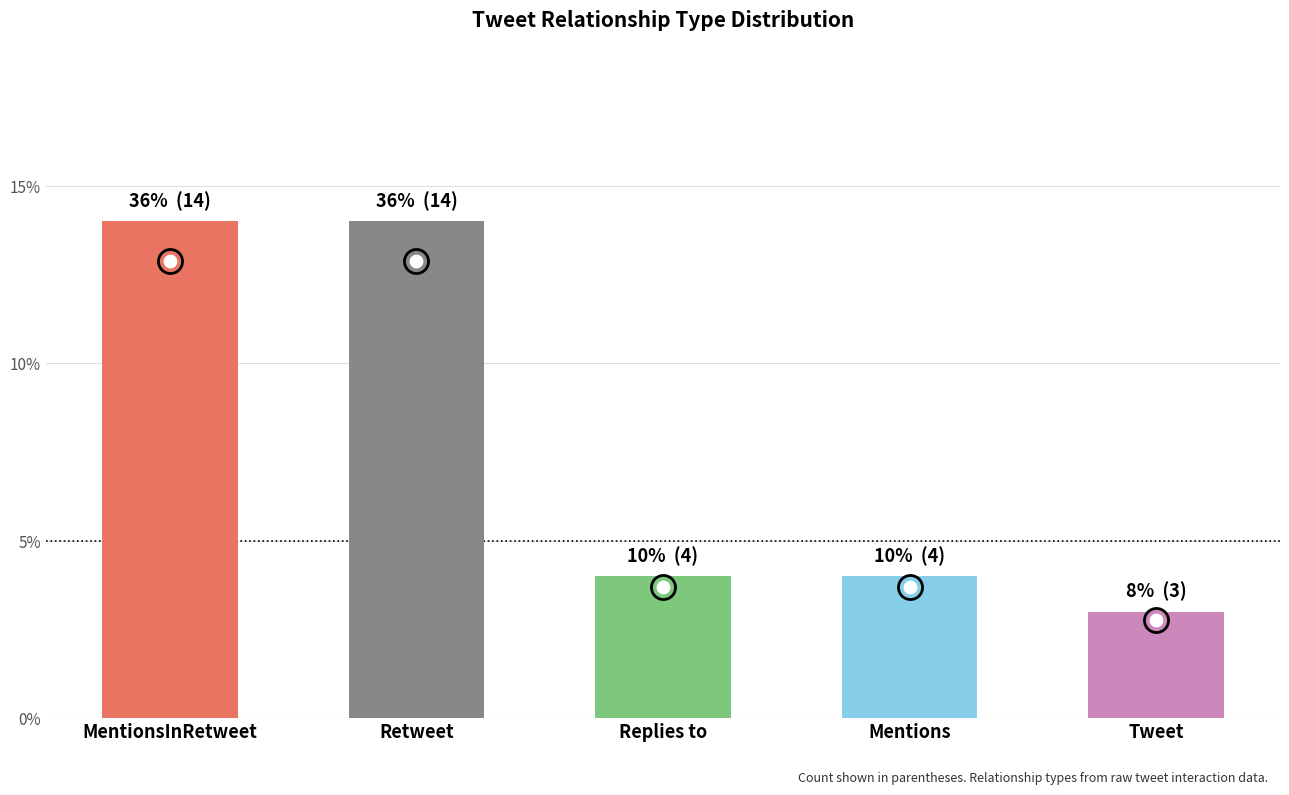

What is the ratio of the value at Retweet to the value at Replies to?

3.5